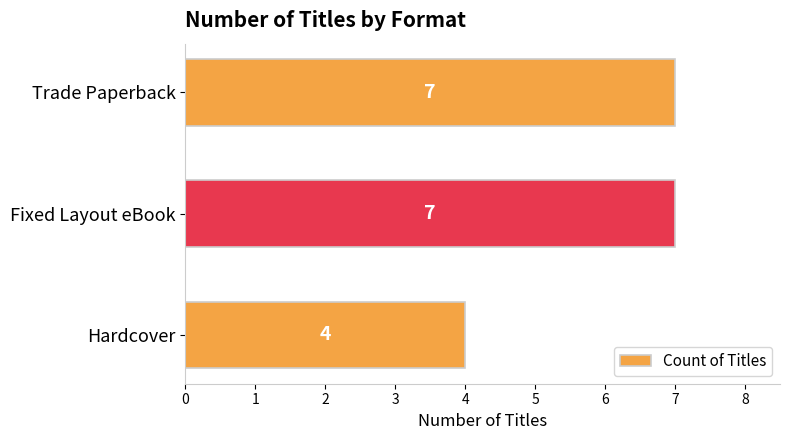

How many values are between 4 and 7?

3